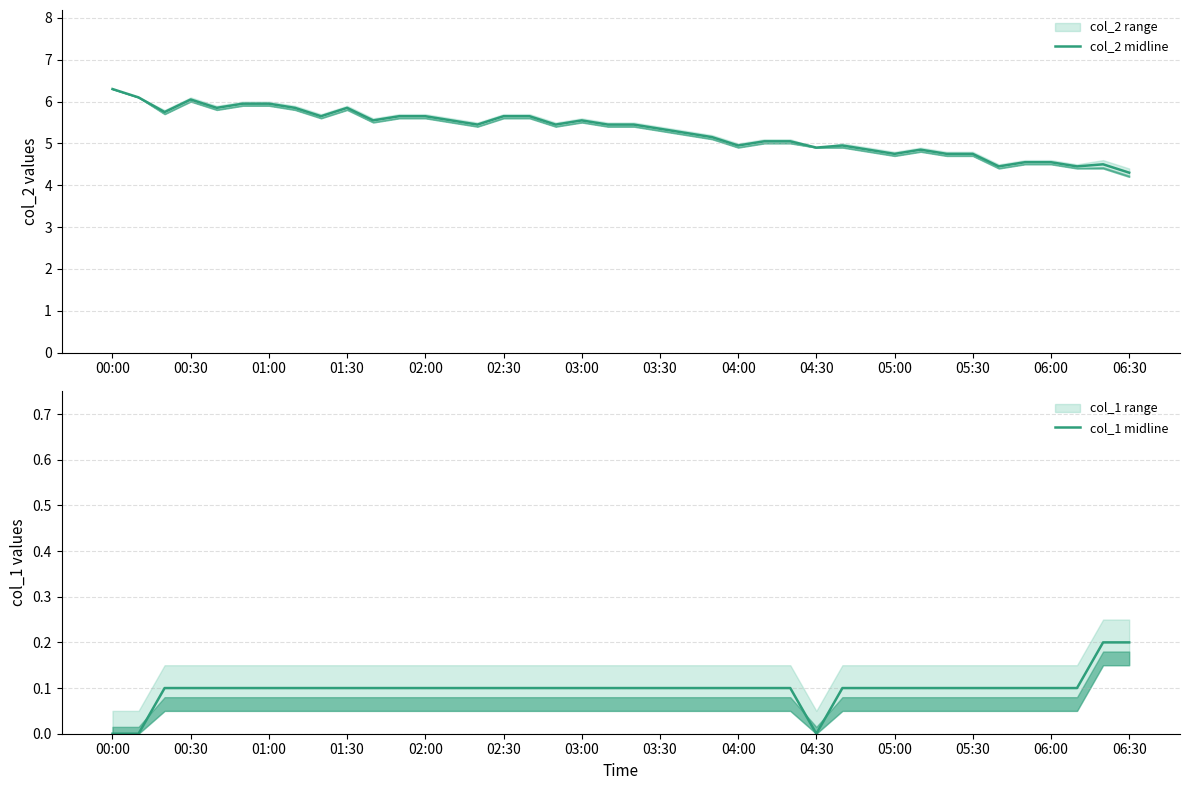

True or false: col_2 midline has a value of 5.0 at 04:00.

True